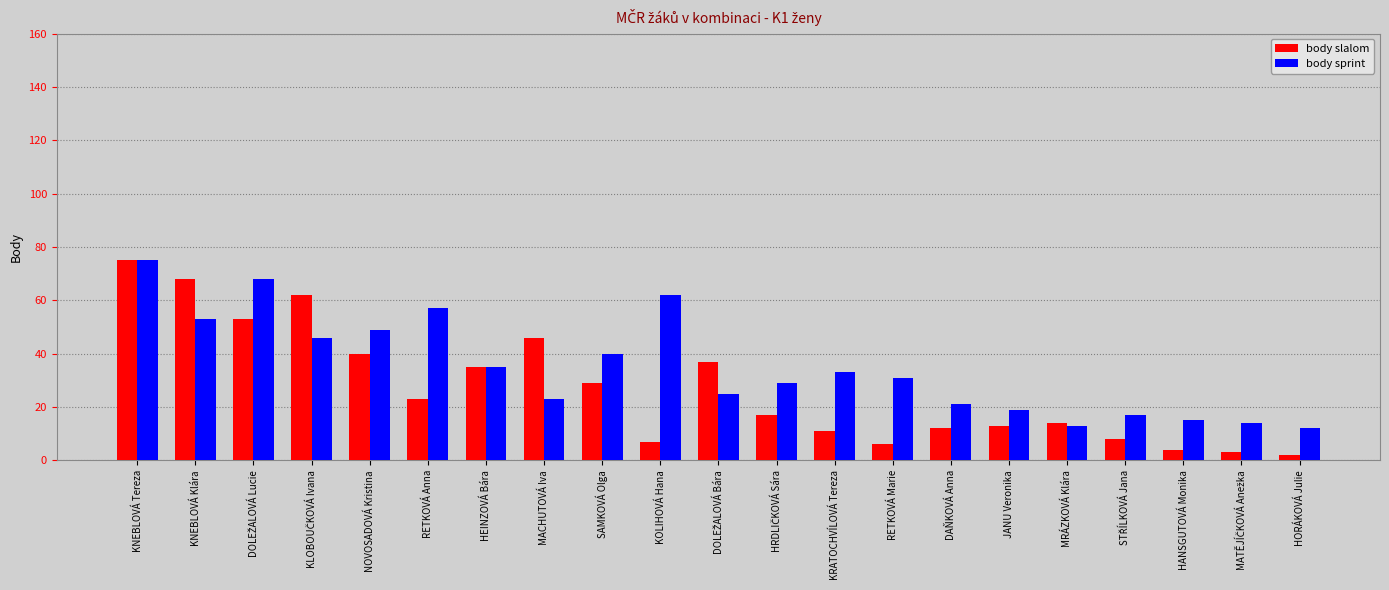

What is the difference between the maximum and second lowest values in the body sprint series?

62